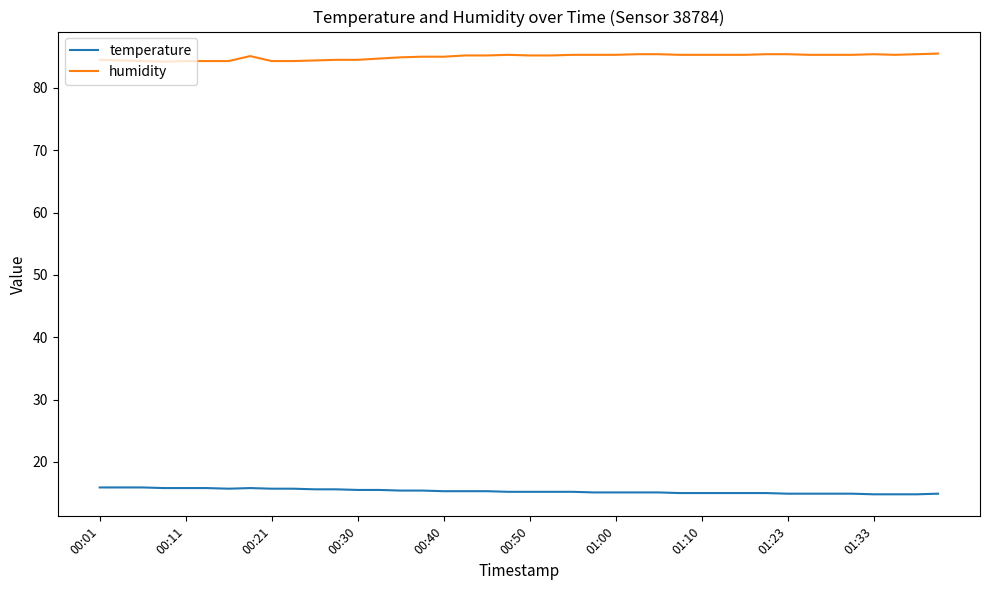

What is the maximum value shown in the chart?

85.5